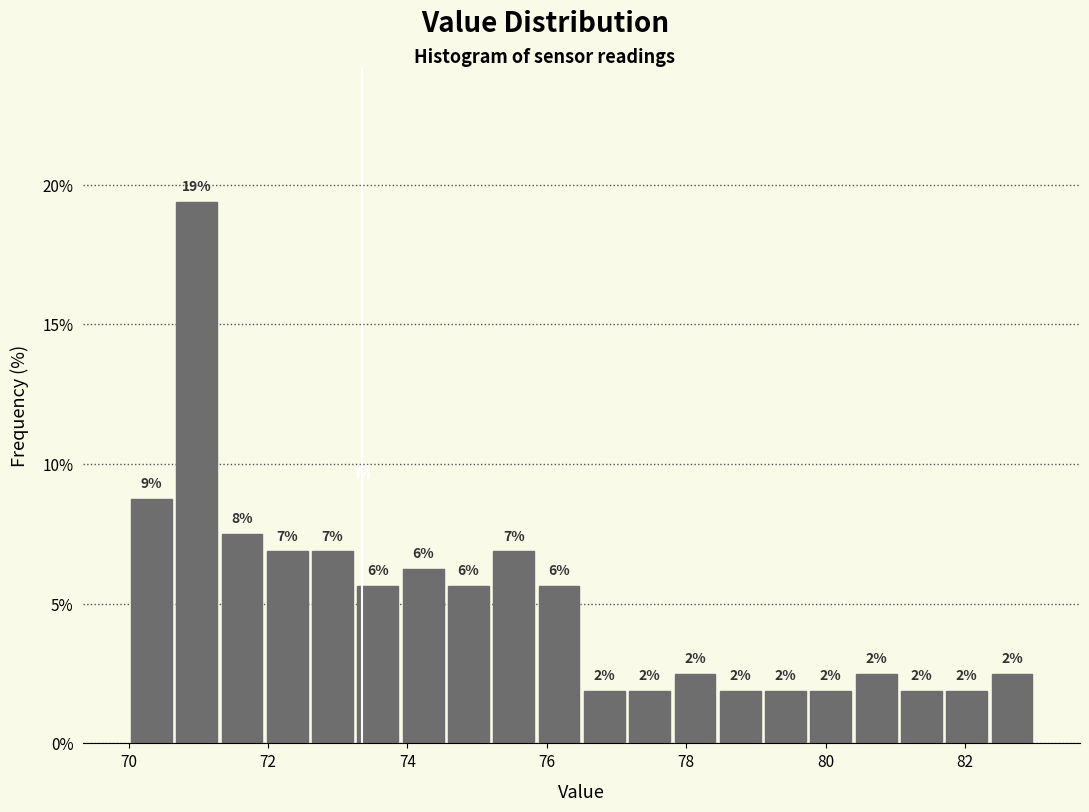

Read against the x-axis, roughly where is the centre of the tallest bar?

71.0